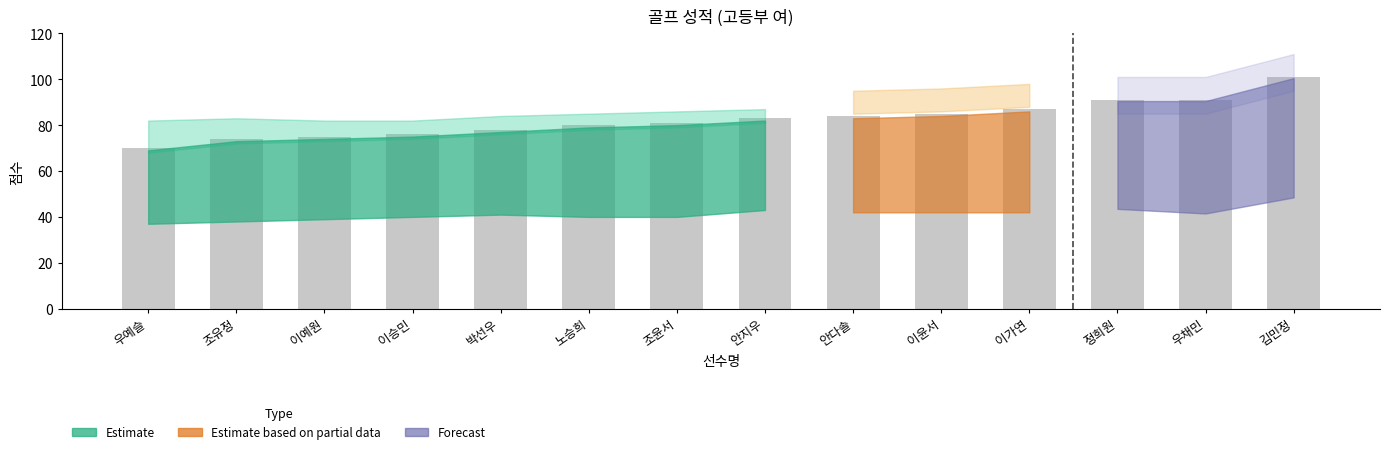

Between 조윤서 and 조유정, which is larger?

조윤서